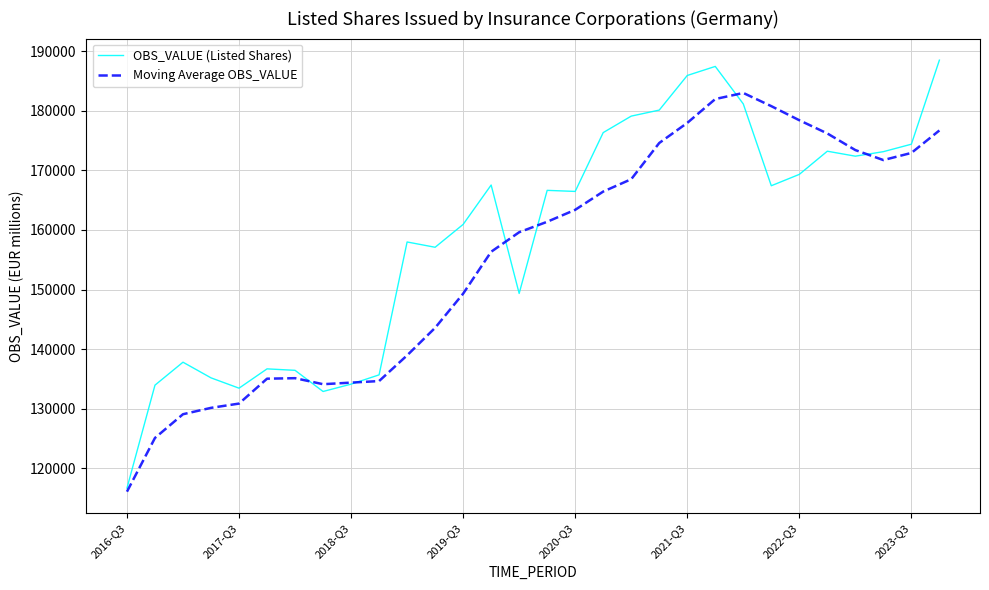

Which series has the largest range (max minus min)?

OBS_VALUE (Listed Shares)